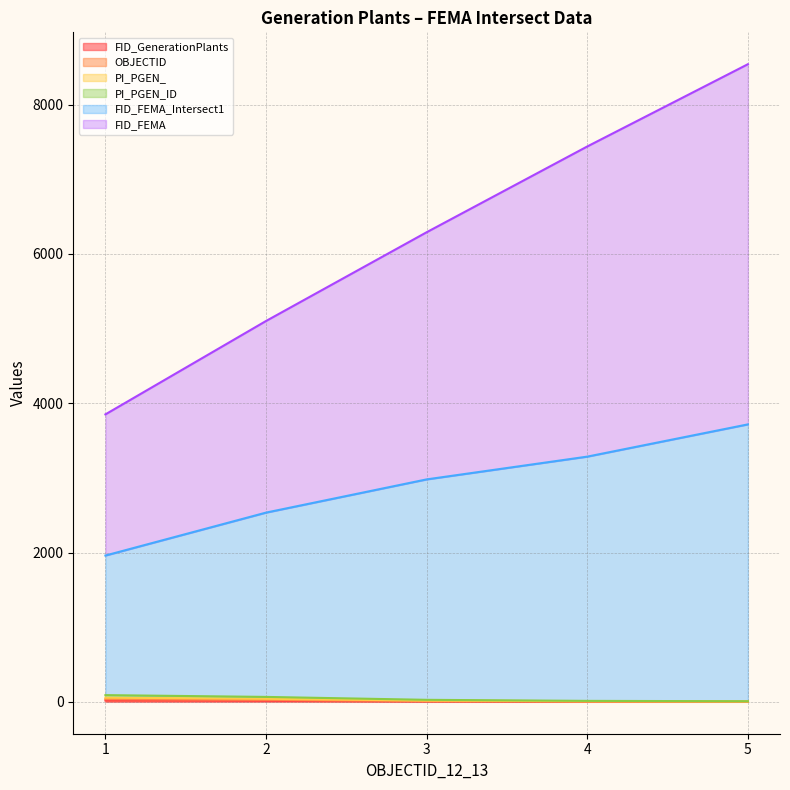

At which category is the sum across all series the highest?

5